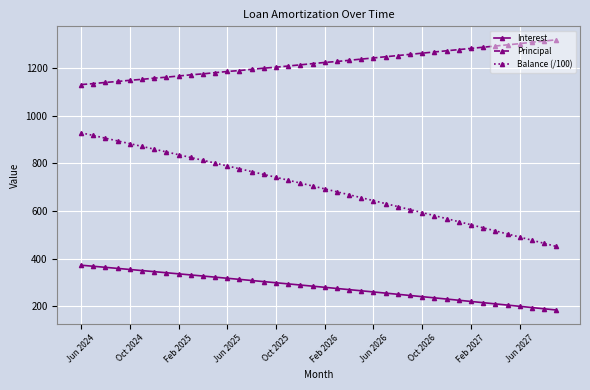

How many lines are shown in the chart?

3